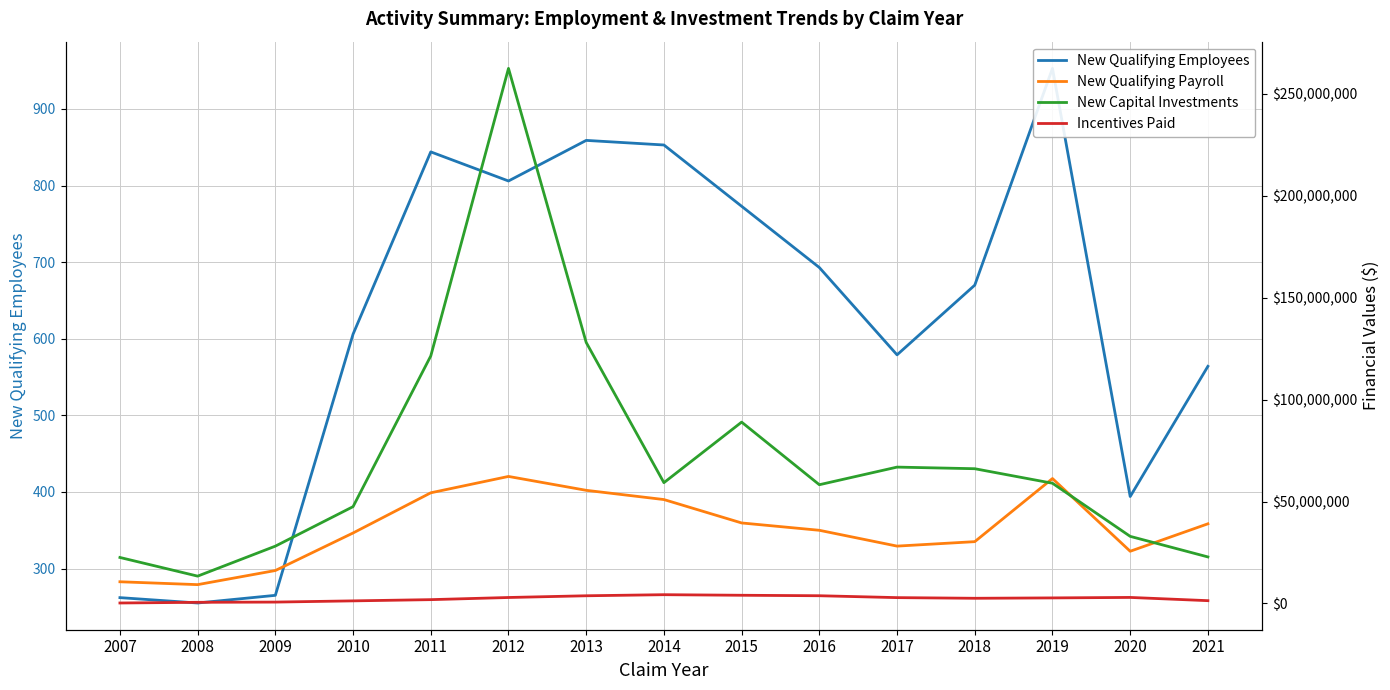

Where does the New Capital Investments series first go above 58960446?

2011